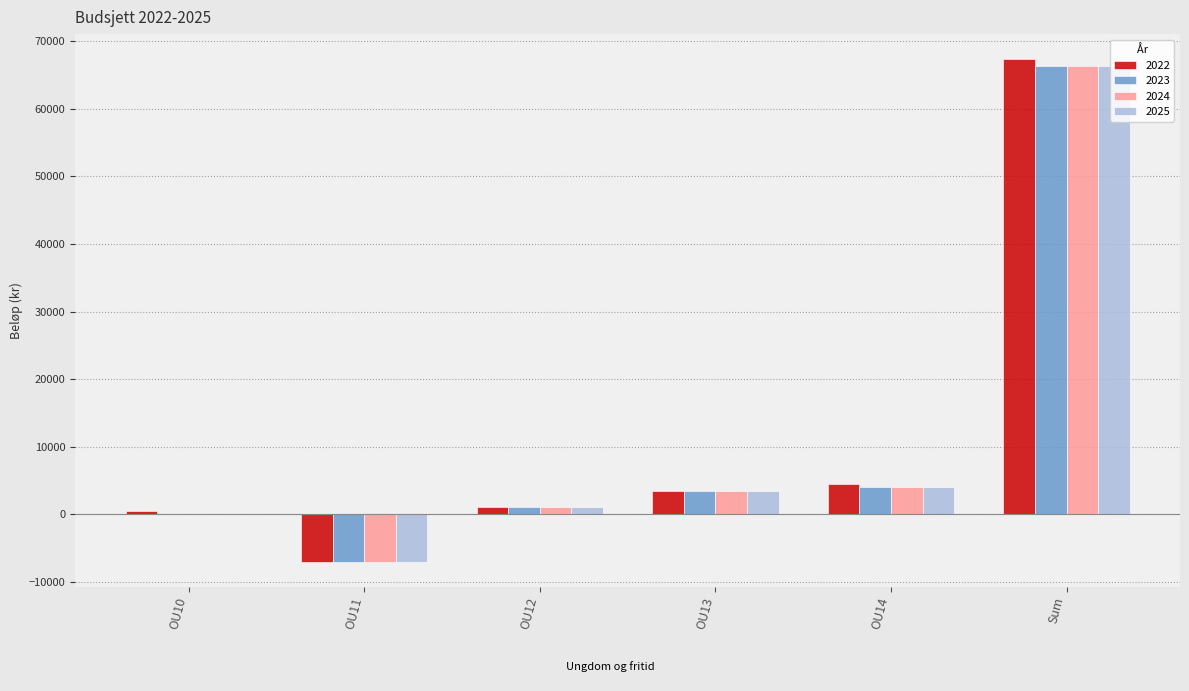

At which category is the sum across all series the highest?

Sum